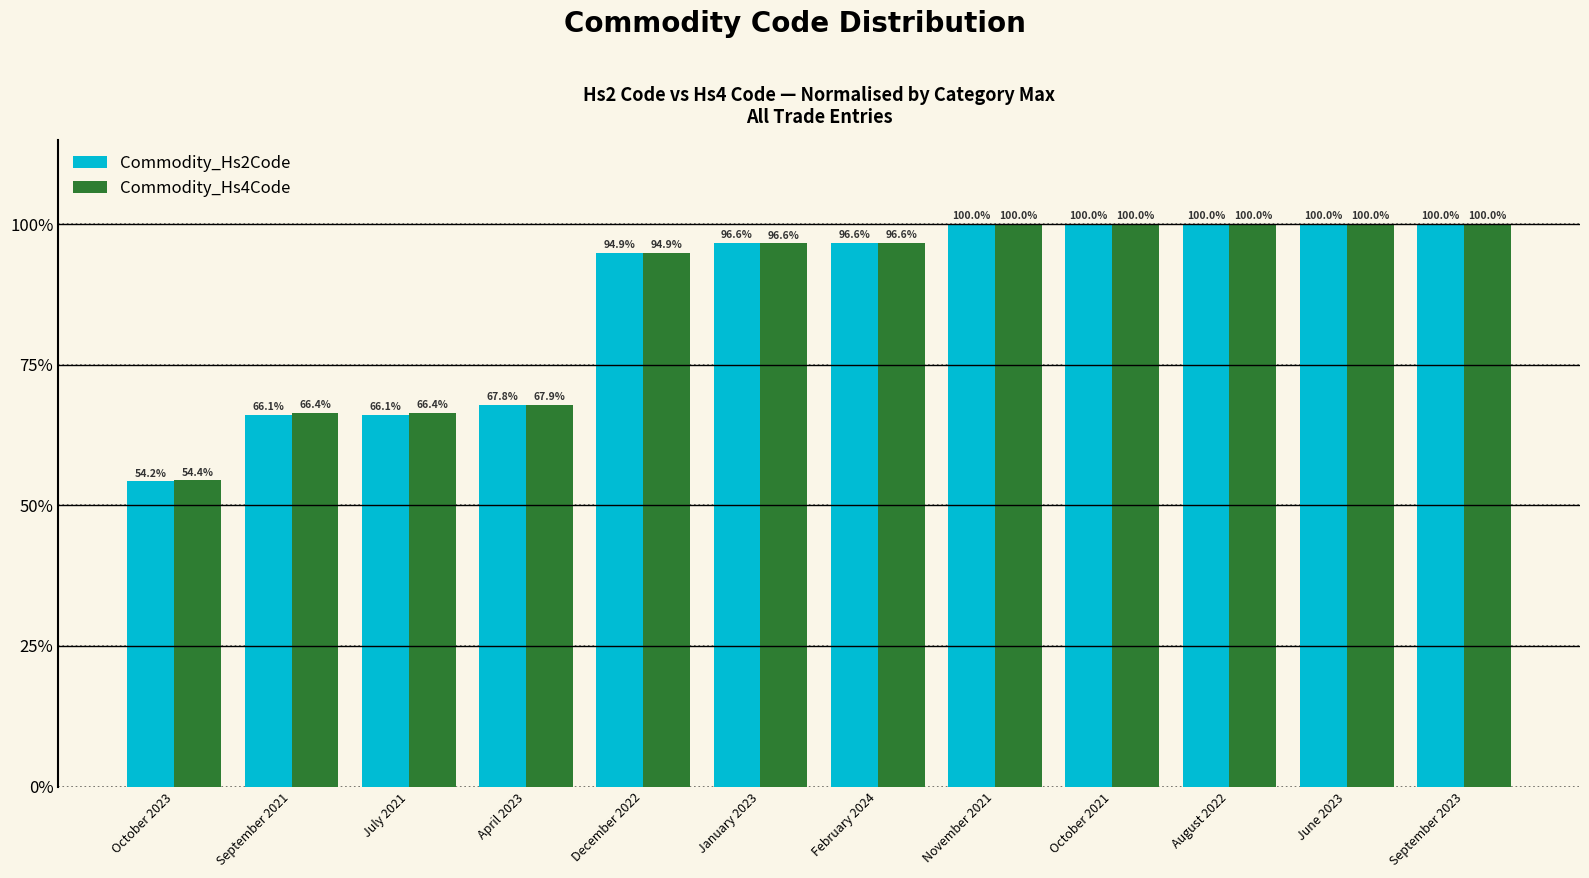

At which label does Commodity_Hs2Code first exceed 96?

January 2023